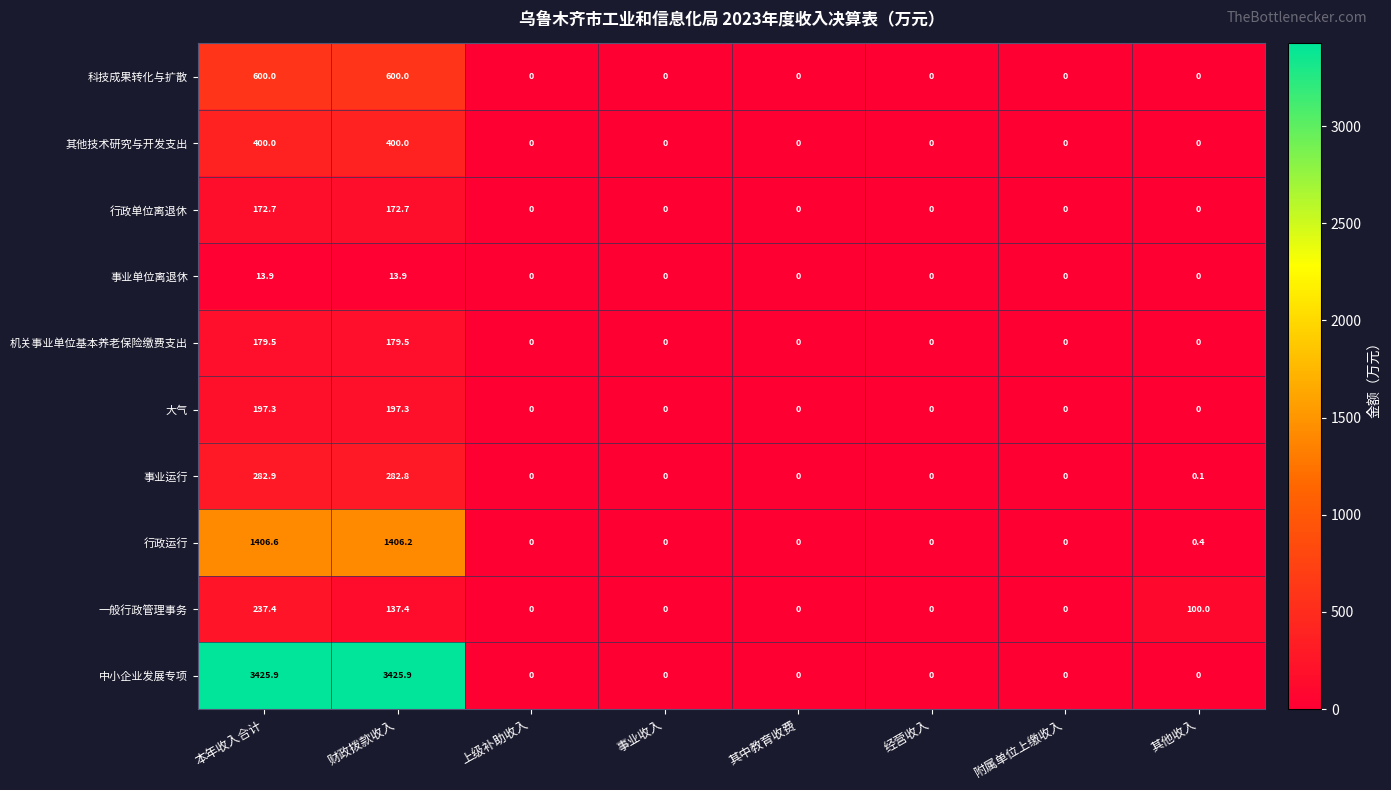

At which category is the sum across all series the highest?

本年收入合计